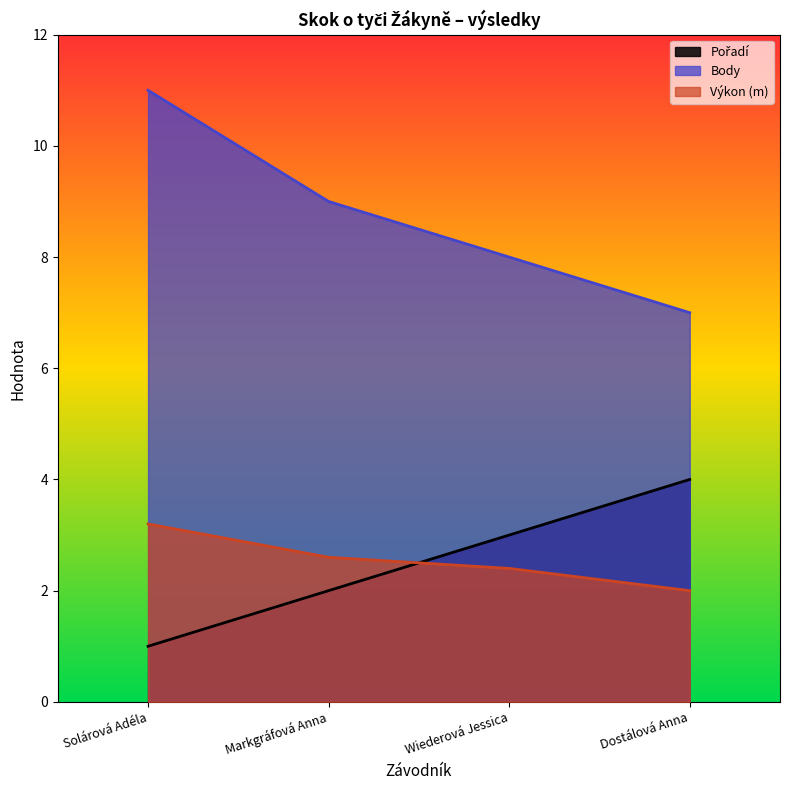

True or false: Body has a value of 8.0 at Wiederová Jessica.

True